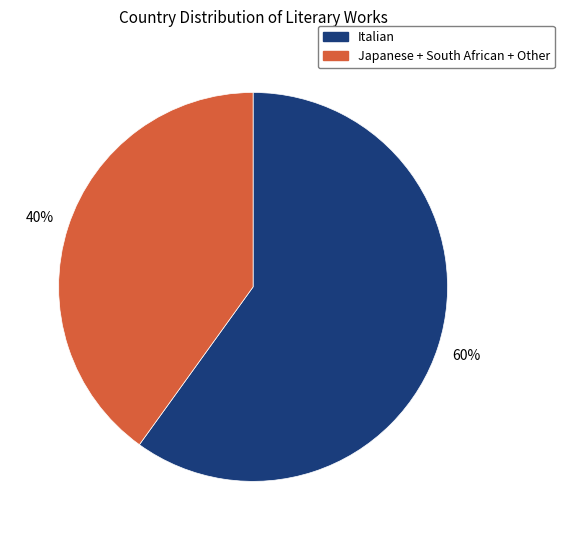

Is there any slice that represents more than half of the pie?

Yes